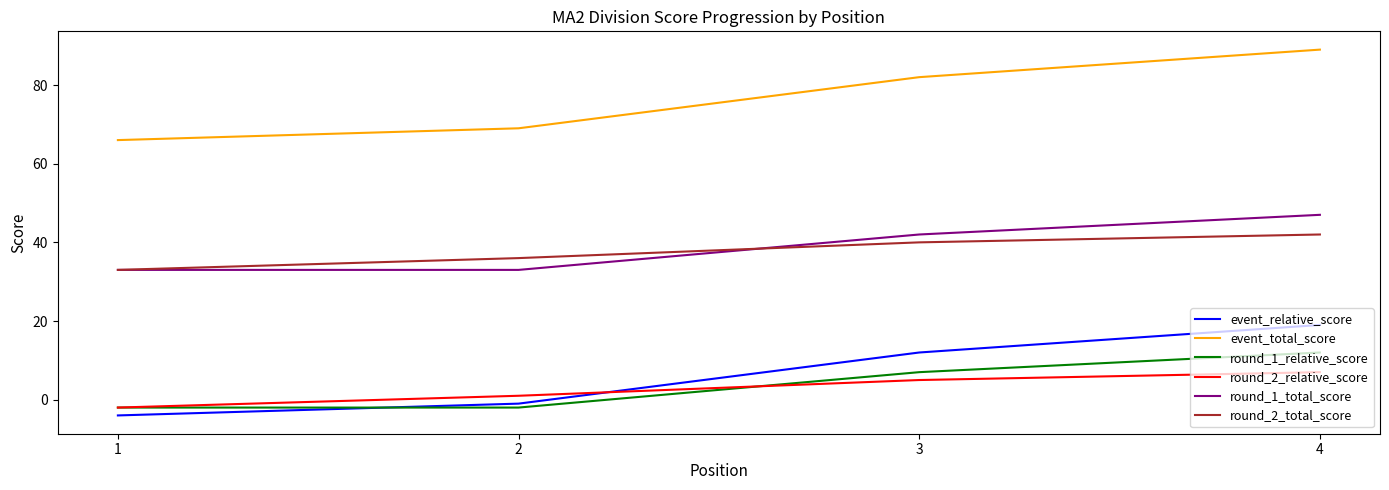

The event_total_score series shows 24 at 2. True or false?

False